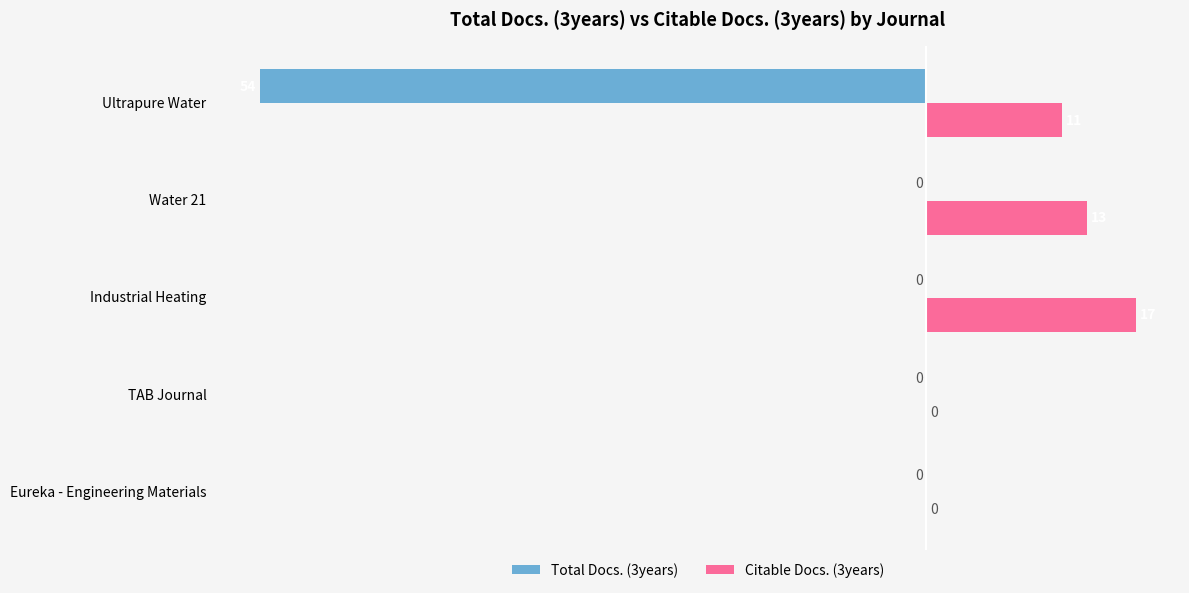

What is the average value of the Citable Docs. (3years) series?

8